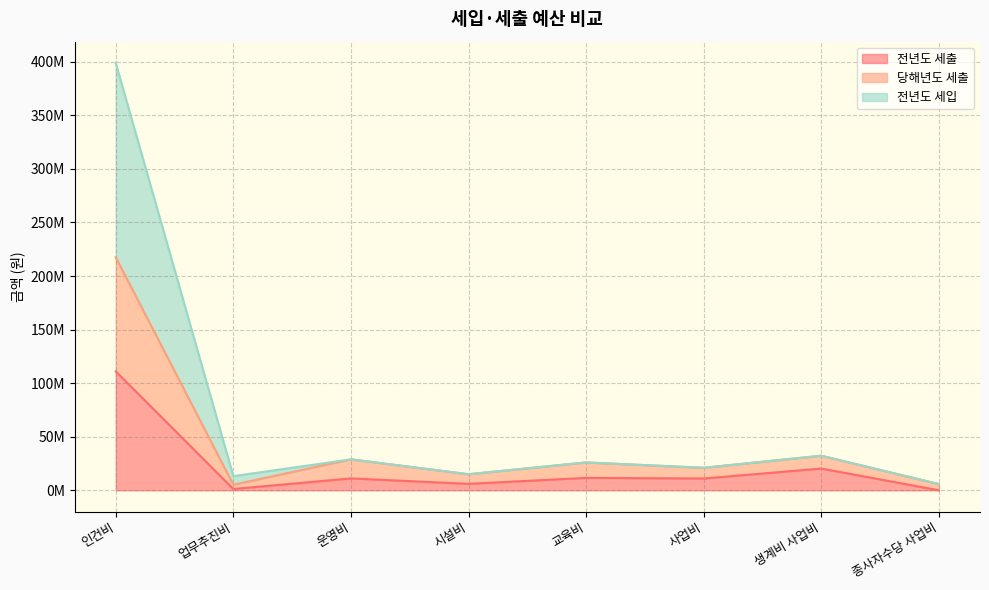

What is the difference between the maximum and minimum values in the 전년도 세입 series?

393069200